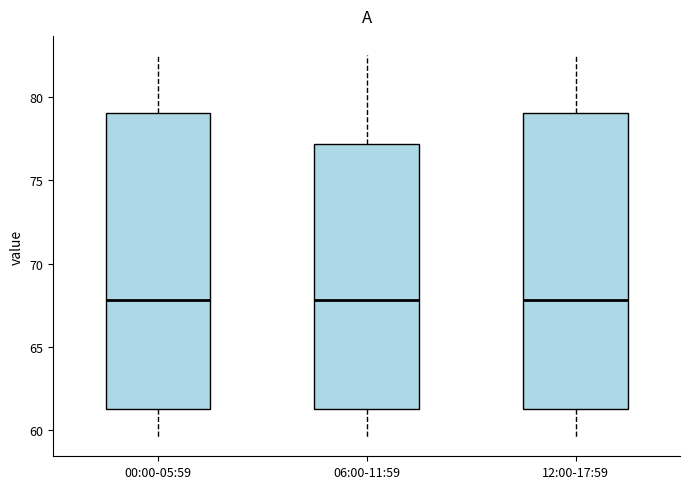

Reading left to right, read every box against the y-axis: the position of its median line, the range the box covers, and the ends of its whiskers. The values are not printed on the chart, so give them approximately, as read against the axis.

00:00-05:59: median 68.0, box 61.0 to 79.0, whiskers 59.5 to 82.5
06:00-11:59: median 68.0, box 61.0 to 77.0, whiskers 59.5 to 82.5
12:00-17:59: median 68.0, box 61.0 to 79.0, whiskers 59.5 to 82.5